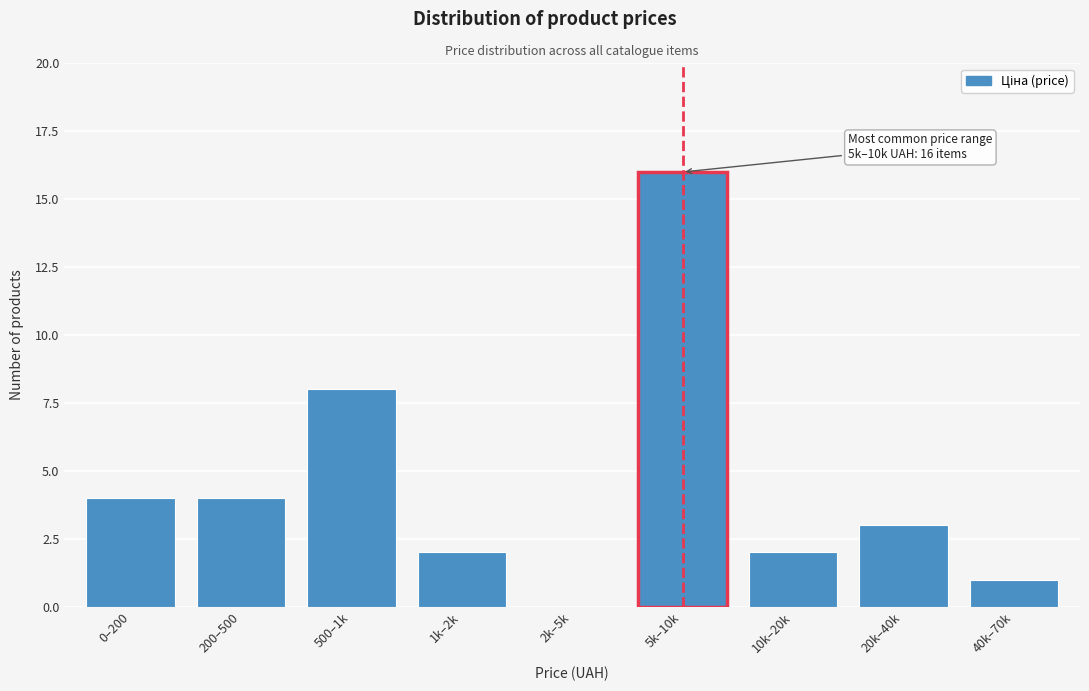

Reading right to left, what are all the values shown in this chart?

40k–70k=1	20k–40k=3	10k–20k=2	5k–10k=16	2k–5k=0	1k–2k=2	500–1k=8	200–500=4	0–200=4